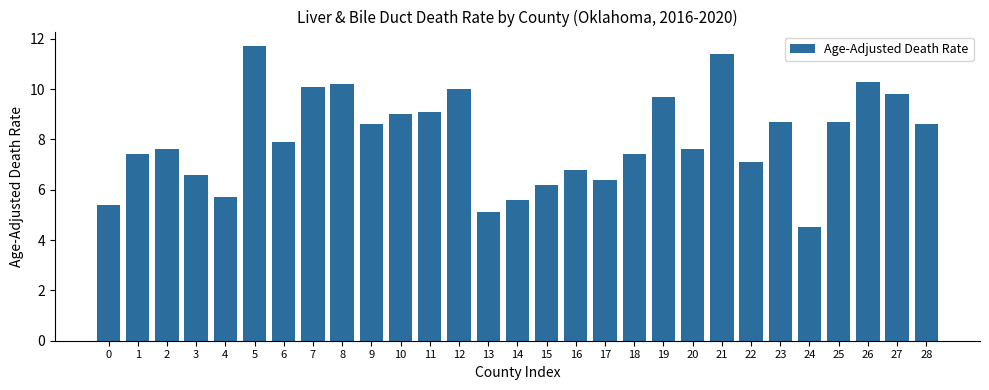

At which category does the chart reach its minimum across all series?

24